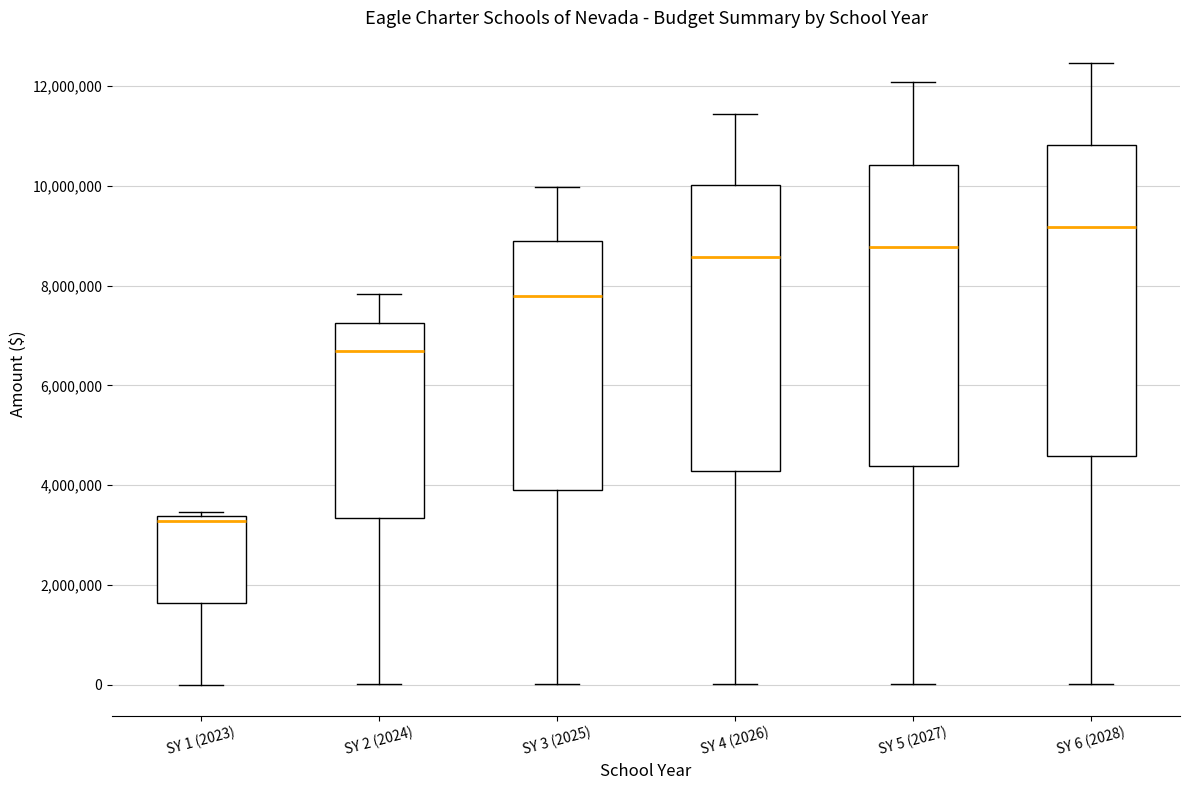

Reading left to right, read every box against the y-axis: the position of its median line, the range the box covers, and the ends of its whiskers. The values are not printed on the chart, so give them approximately, as read against the axis.

SY 1 (2023): median 3200000, box 1600000 to 3400000, whiskers 0 to 3400000 (just above the box's upper edge)
SY 2 (2024): median 6600000, box 3400000 to 7200000, whiskers 0 to 7800000
SY 3 (2025): median 7800000, box 3800000 to 8800000, whiskers 0 to 10000000
SY 4 (2026): median 8600000, box 4200000 to 10000000, whiskers 0 to 11400000
SY 5 (2027): median 8800000, box 4400000 to 10400000, whiskers 0 to 12000000
SY 6 (2028): median 9200000, box 4600000 to 10800000, whiskers 0 to 12400000